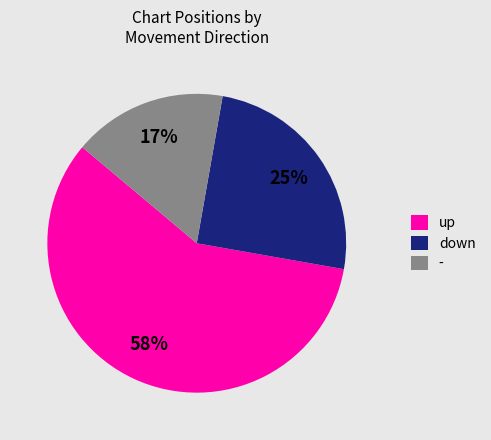

What is the ratio of the value at down to the value at -?

1.5